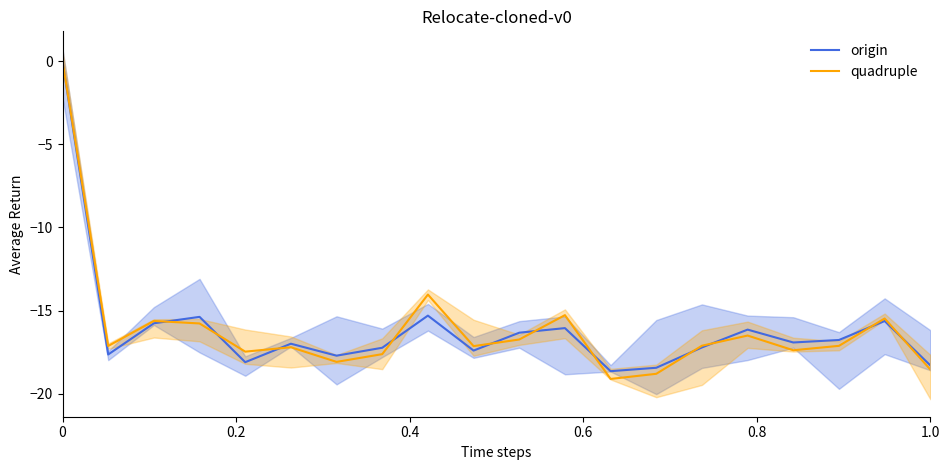

Reading right to left, what are all the values shown in this chart?

origin: -18.3	-15.6	-16.8	-16.9	-16.1	-17.2	-18.4	-18.6	-16.1	-16.3	-17.4	-15.3	-17.2	-17.7	-17.0	-18.1	-15.4	-15.8	-17.6	0.0
quadruple: -18.5	-15.5	-17.1	-17.4	-16.5	-17.1	-18.8	-19.1	-15.3	-16.7	-17.1	-14.0	-17.6	-18.1	-17.2	-17.5	-15.8	-15.6	-17.1	0.0